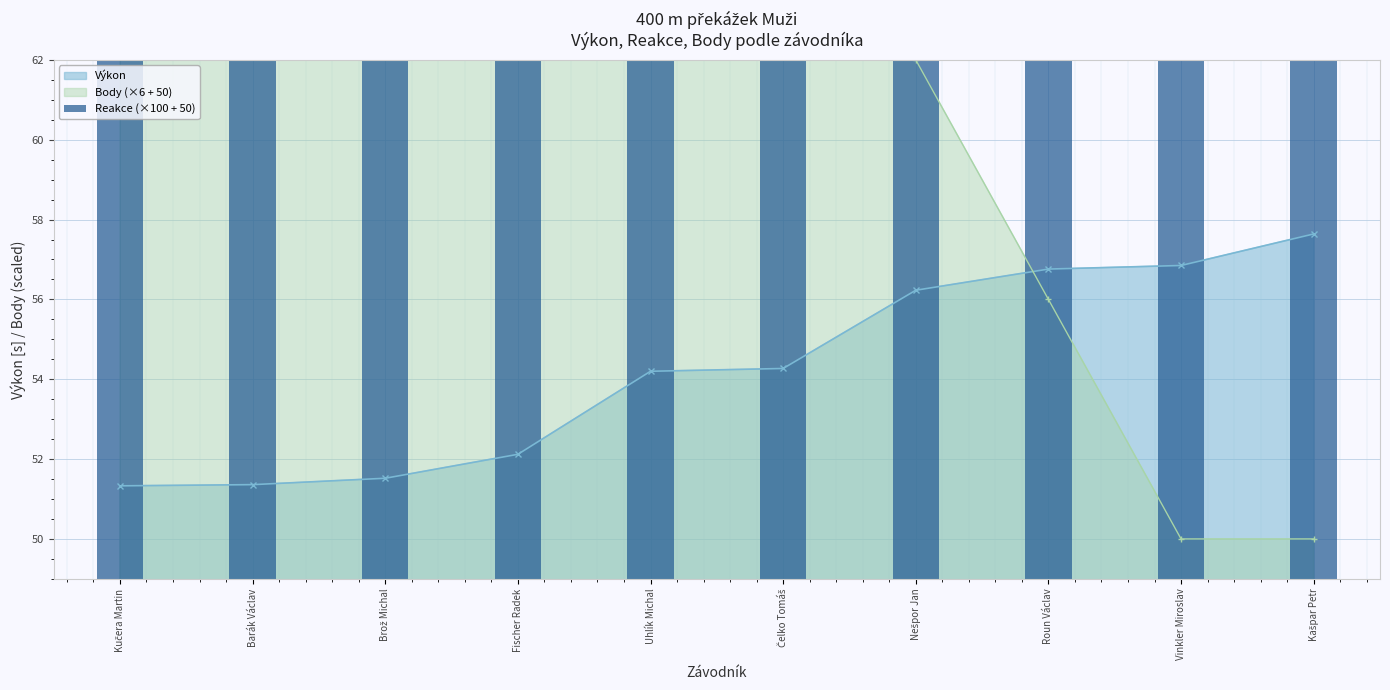

The chart shows a value of 74.1 at Vinkler Miroslav. True or false?

True